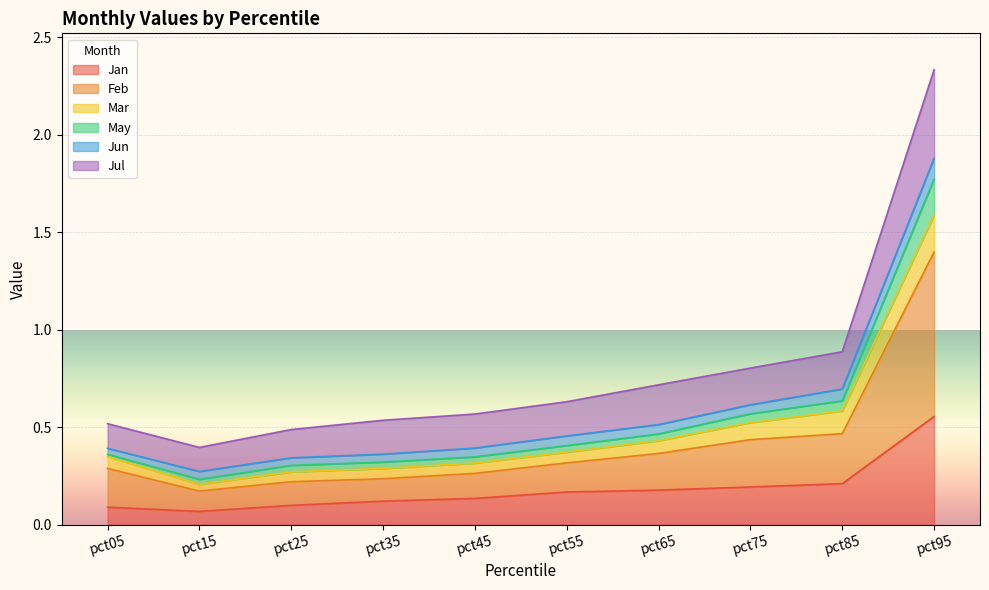

True or false: Feb and May intersect in this chart.

False